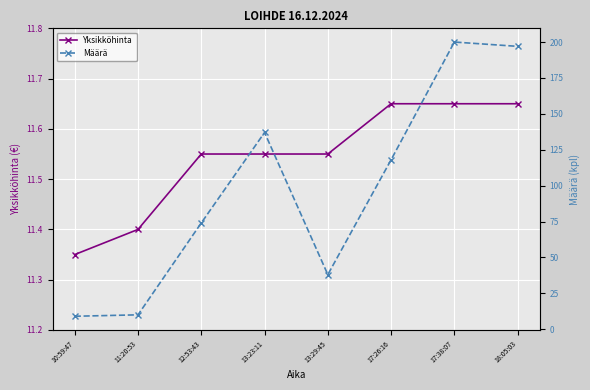

At which label does Määrä reach its minimum?

10:59:47